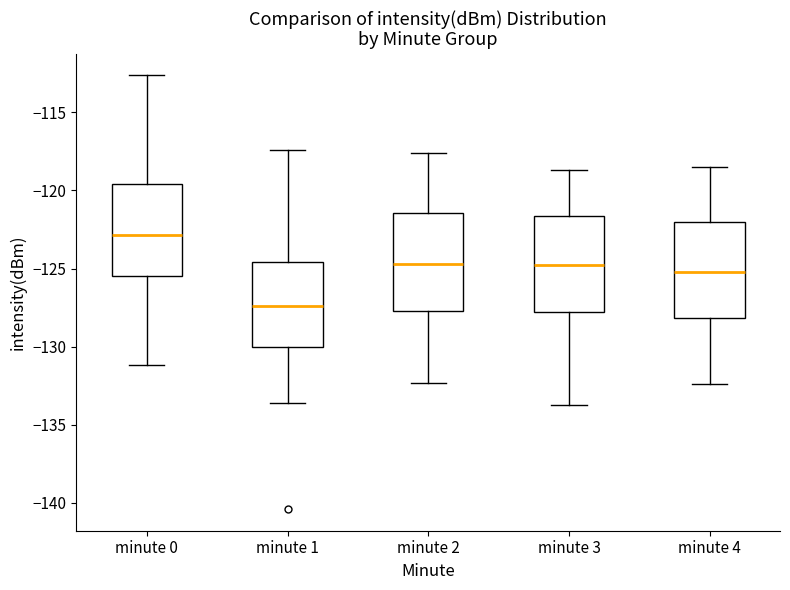

Where does the upper whisker of the box for minute 0 end on the y-axis? The values are not printed on the chart, so give them approximately, as read against the axis.

-112.5